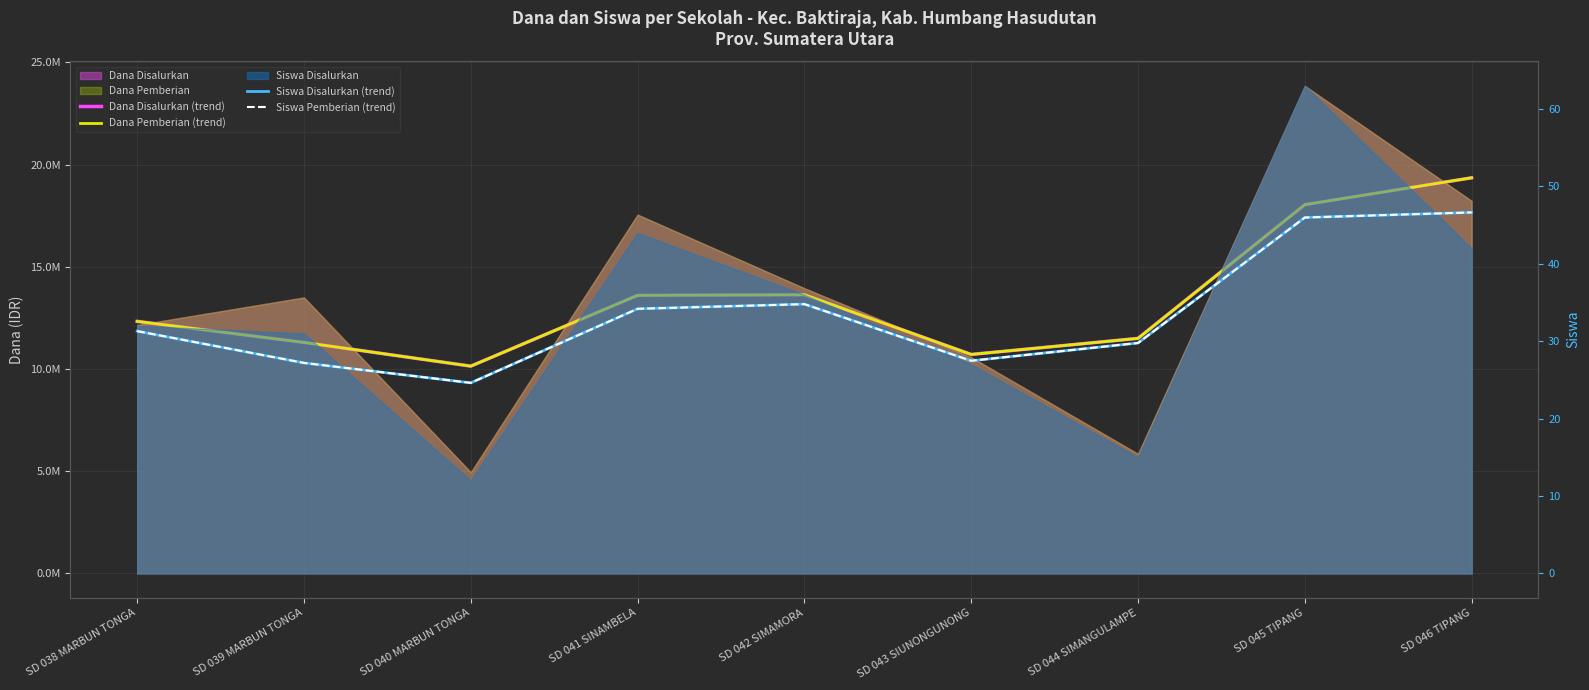

True or false: Dana Disalurkan (trend) has more than 2 interior local peaks.

False